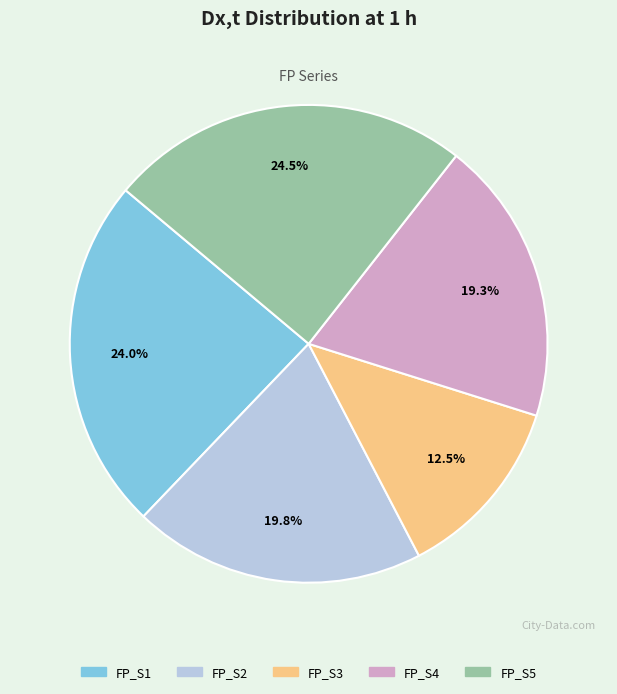

What percentage is the FP_S4 slice, to the nearest percent?

19%